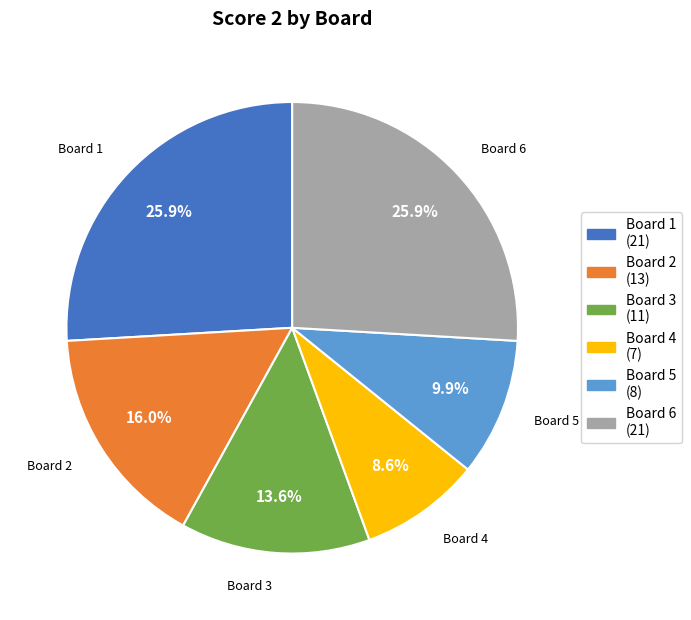

Do Board 5 and Board 3 together represent more than half of the pie?

No